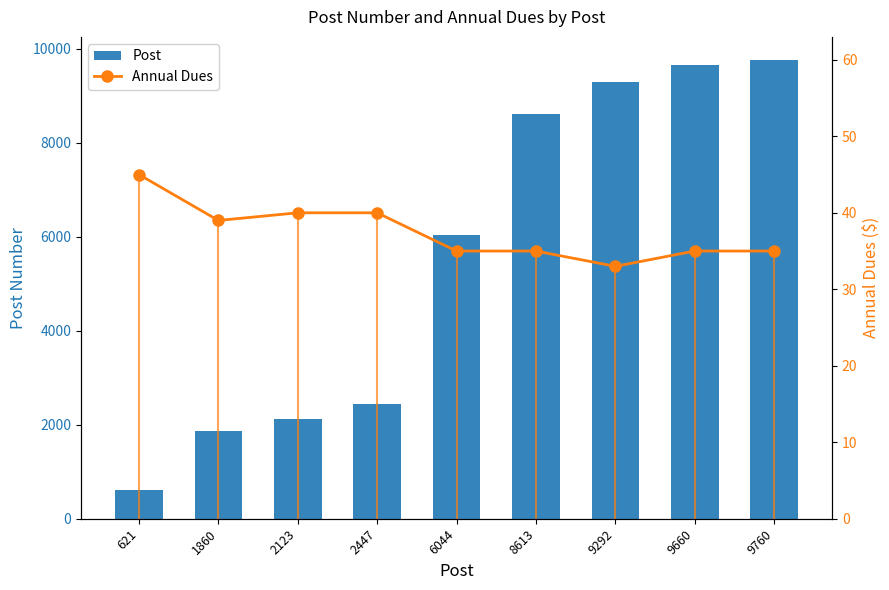

What is the sum of all Post values?

50420